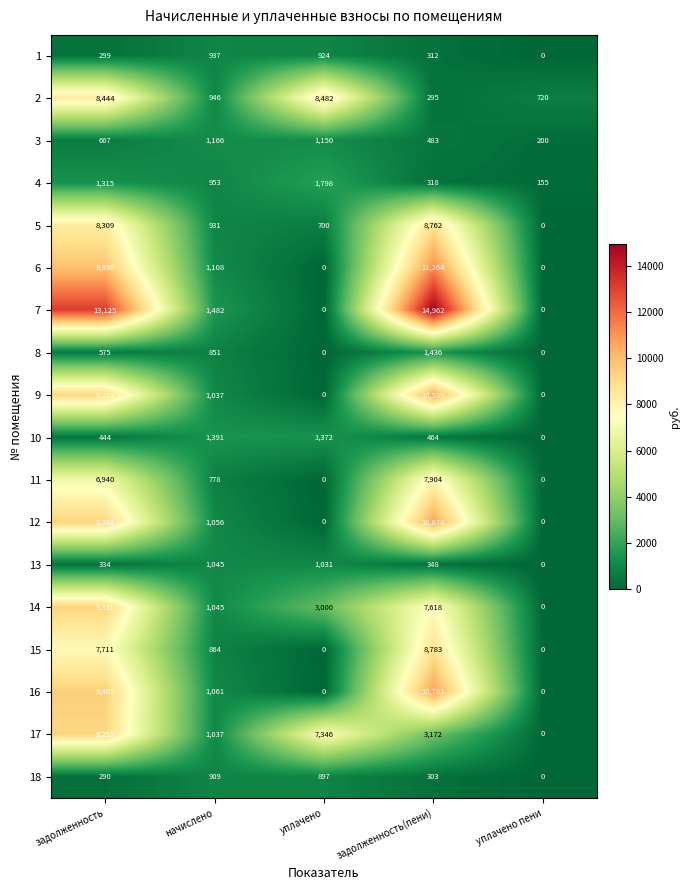

What is the difference between the 14 values at уплачено and задолженность(пени)?

4618